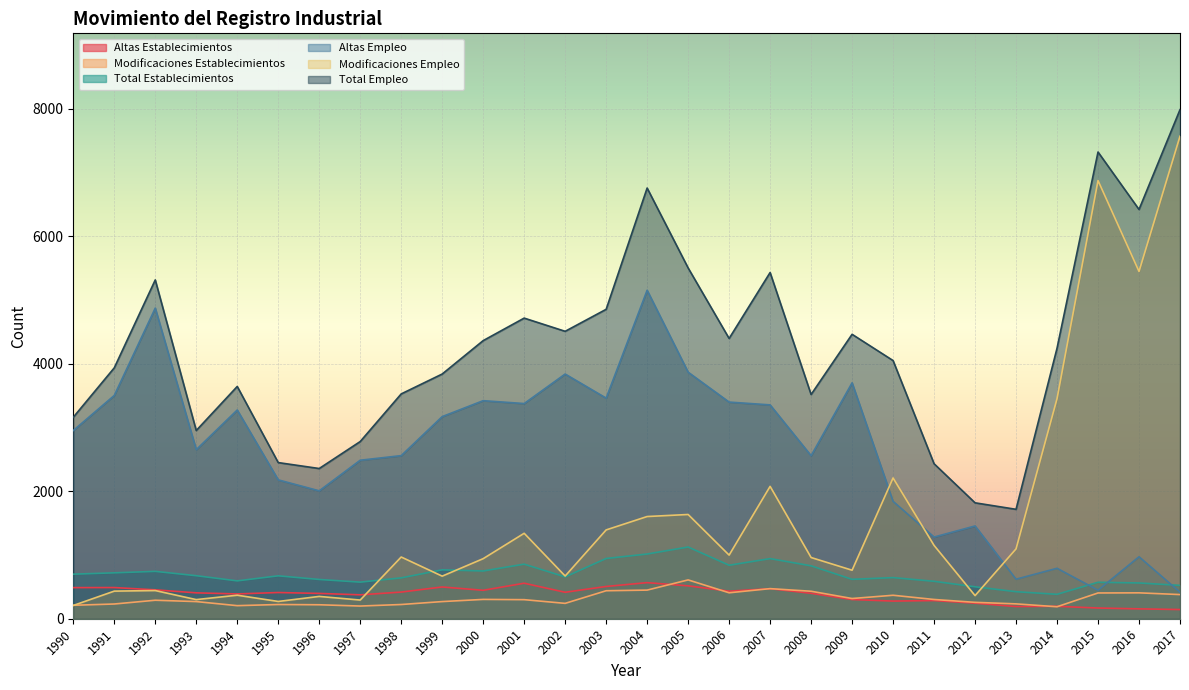

What is the value of the Total Establecimientos point at the 7th from the left?

616